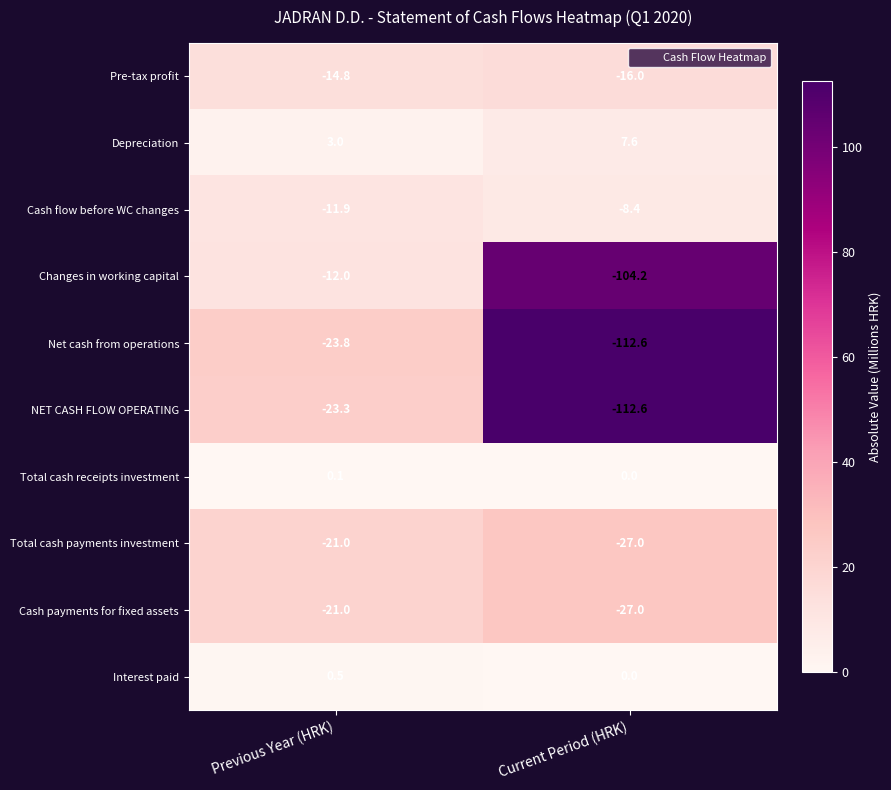

How many data points does each series have?

2